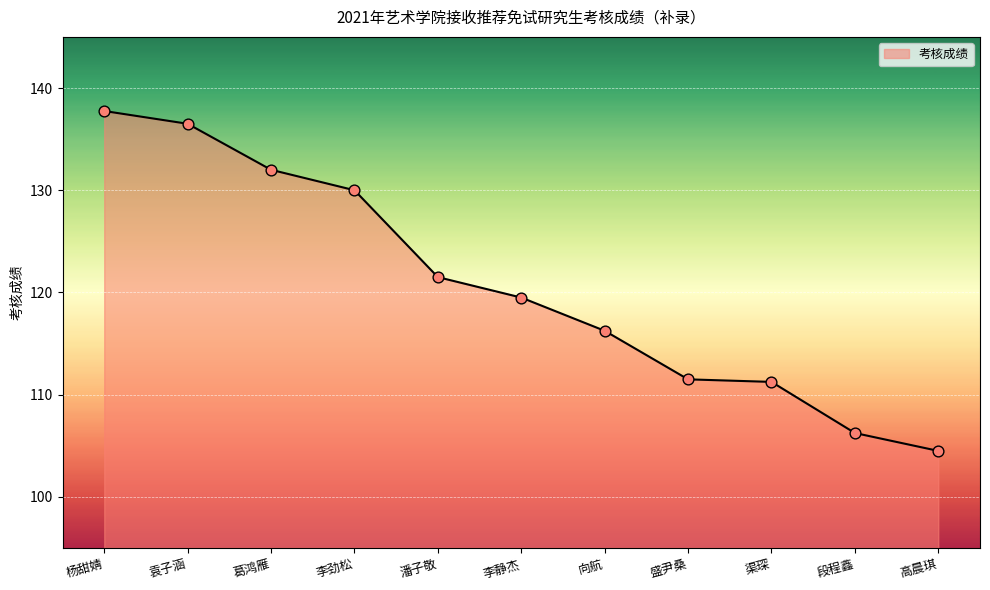

Approximately how many times larger is the value at 潘子敬 compared to 李劲松?

0.9